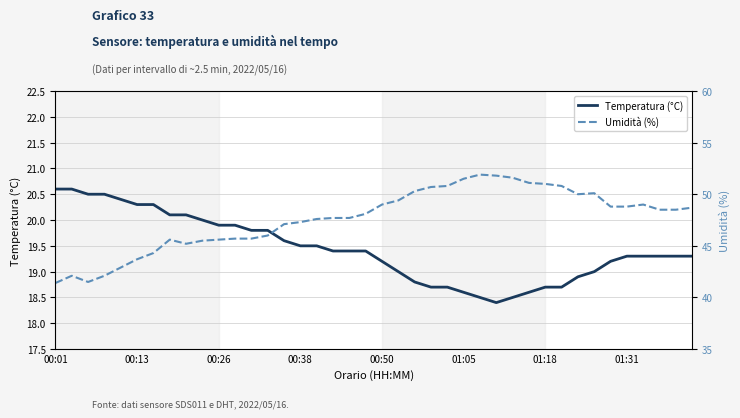

What is the highest value of the Temperatura (°C) series?

20.6